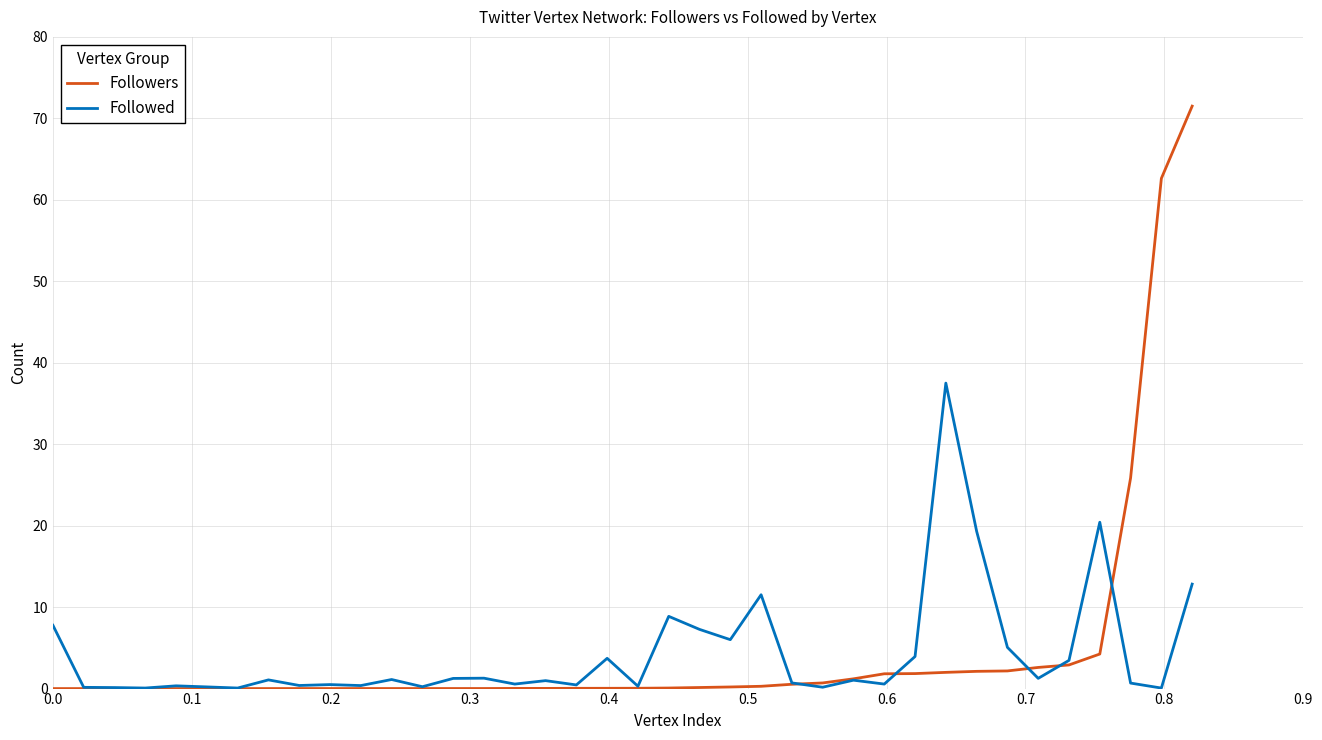

Which series has the largest range (max minus min)?

Followers